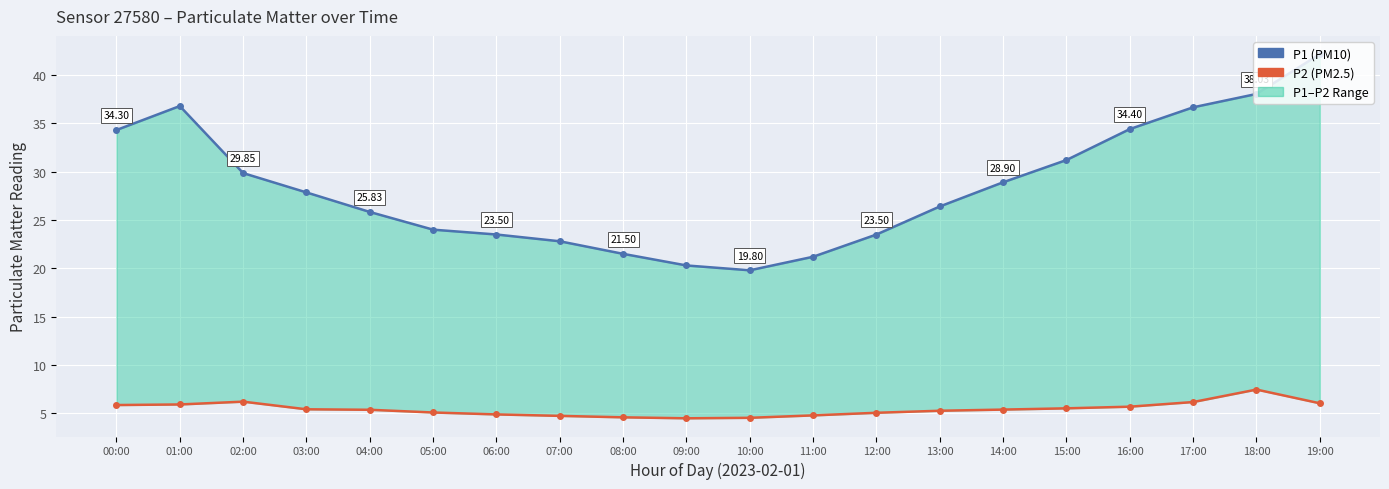

What is the label of the 16th point from the right?

04:00